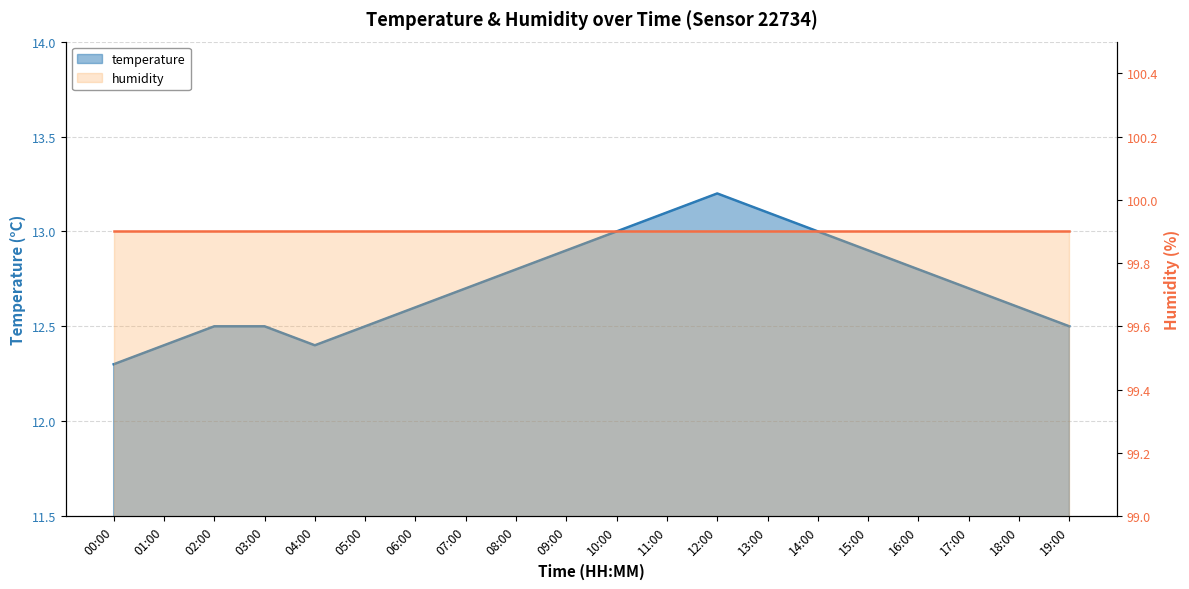

What is the approximate value at 17:00?

12.7